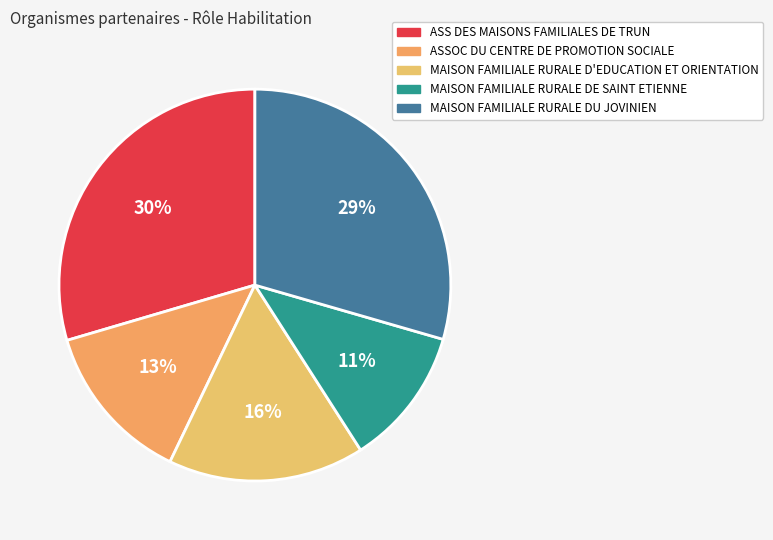

True or false: ASSOC DU CENTRE DE PROMOTION SOCIALE accounts for 13% of the total.

True